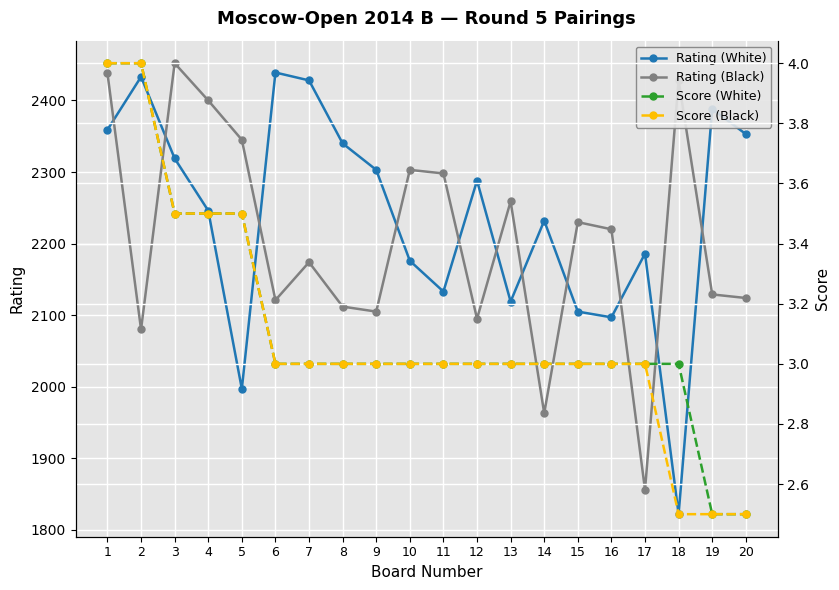

At which category does Rating (Black) reach its first local peak?

3